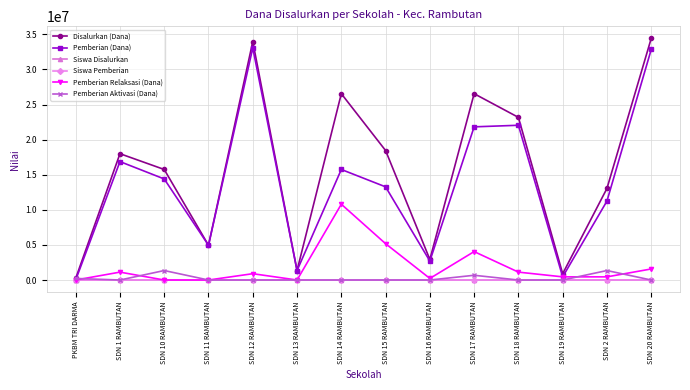

The Siswa Disalurkan series shows 84 at SDN 20 RAMBUTAN. True or false?

True